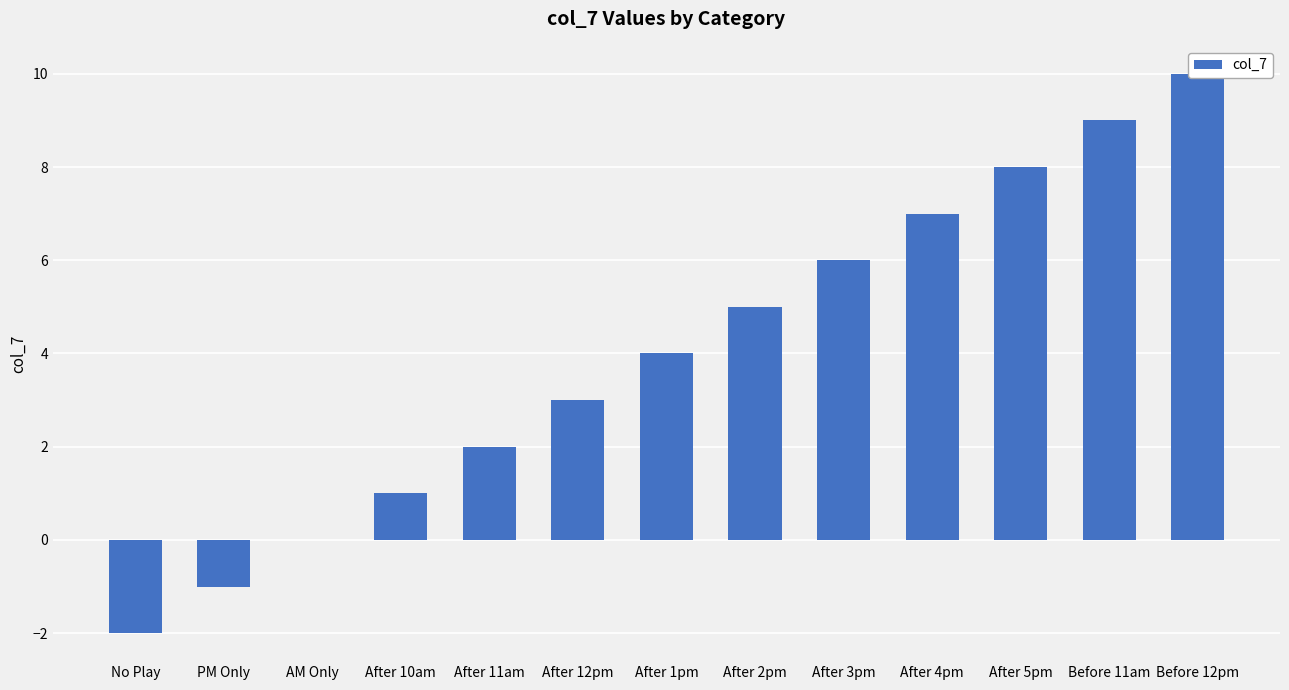

How many bars are there in total?

13